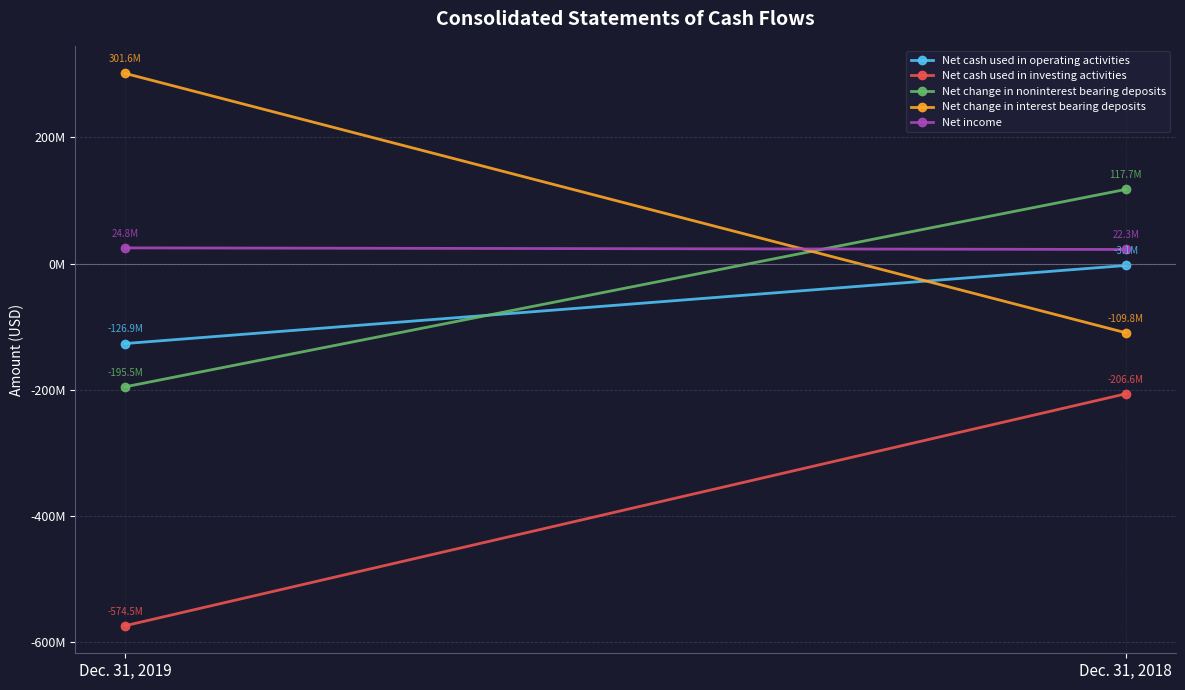

What are all the series names shown in the legend?

Net cash used in operating activities, Net cash used in investing activities, Net change in noninterest bearing deposits, Net change in interest bearing deposits, Net income